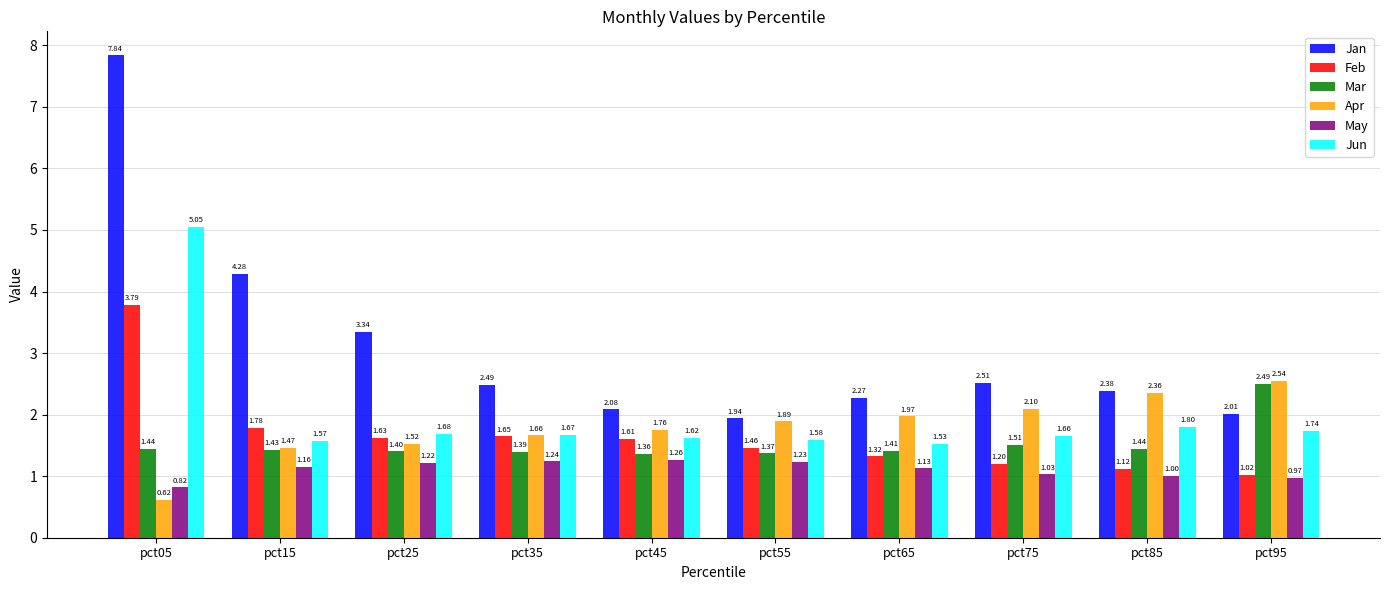

Which series has the largest range (max minus min)?

Jan